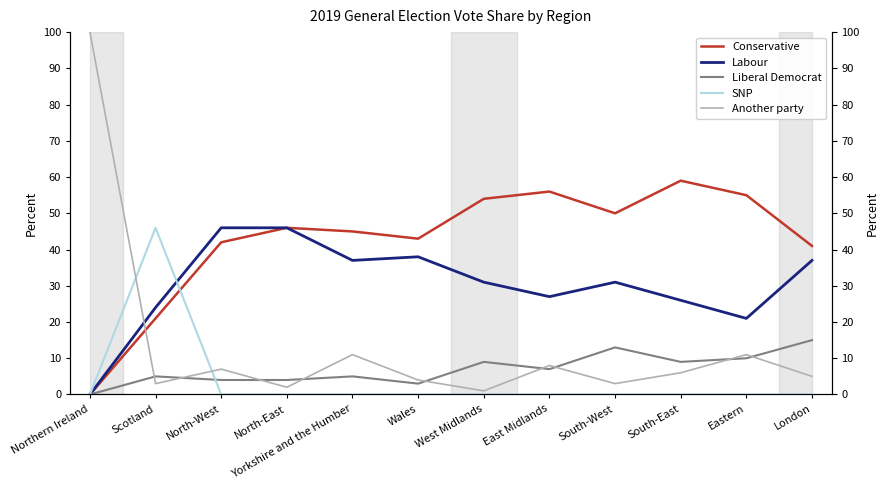

Where do Another party and Labour first cross each other?

Northern Ireland and Scotland